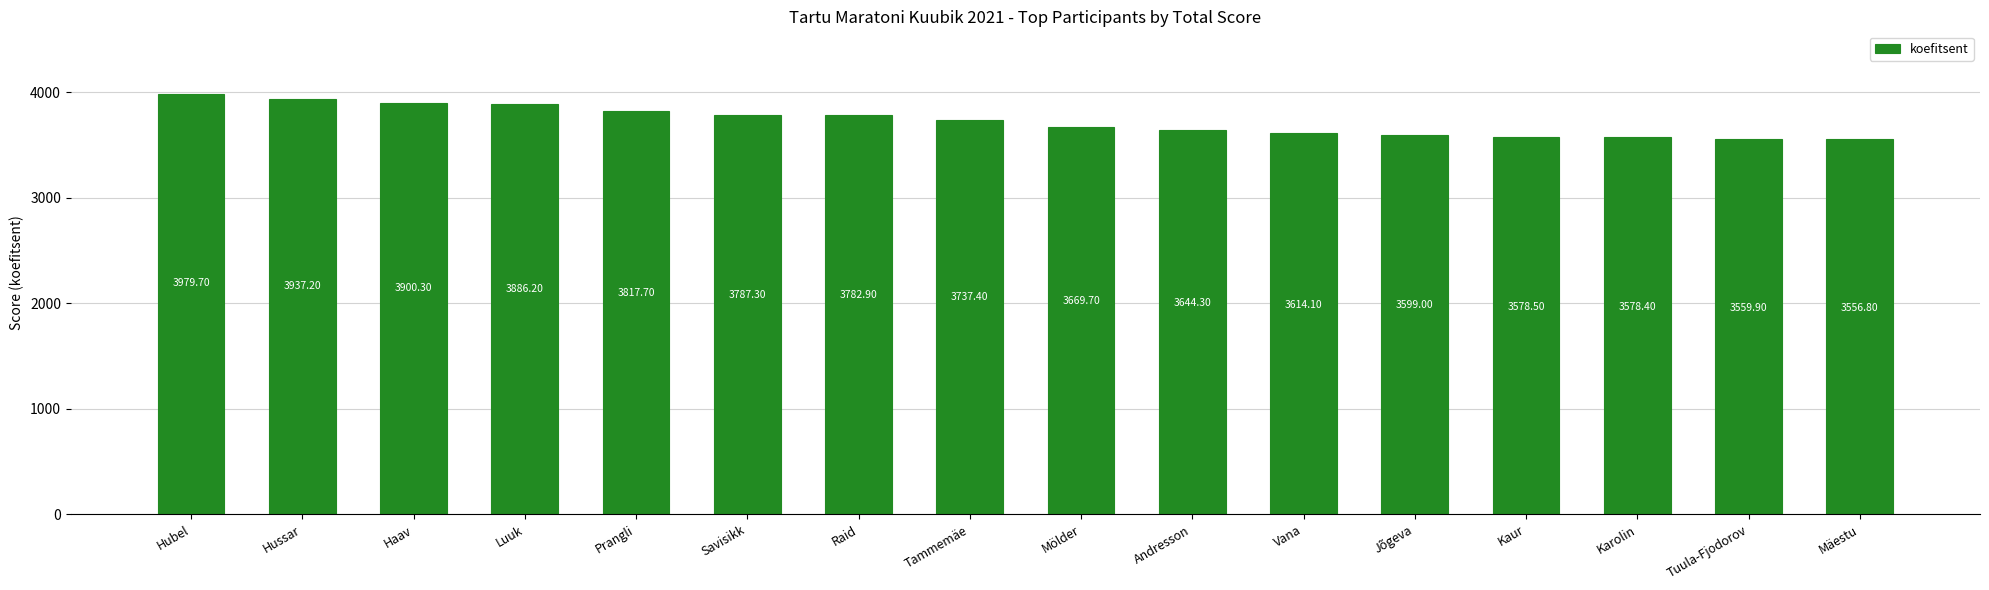

Is it true that the value at Andresson is 5115.3?

False